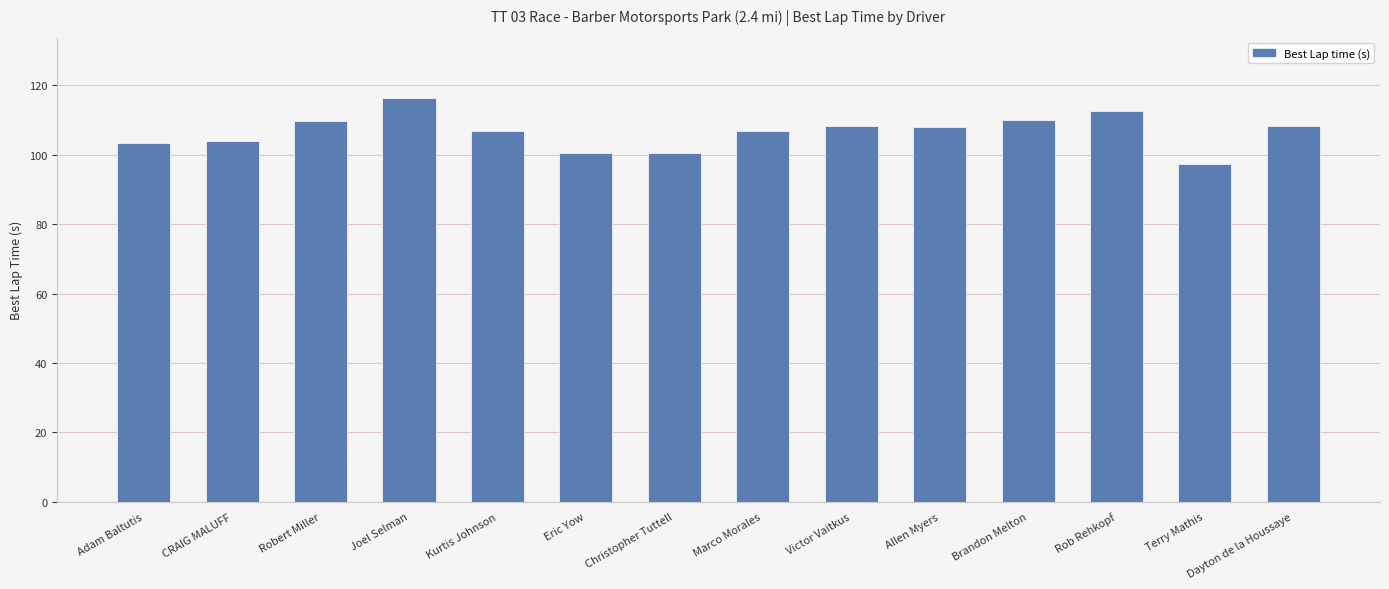

Which label corresponds to the smallest value in the chart?

Terry Mathis